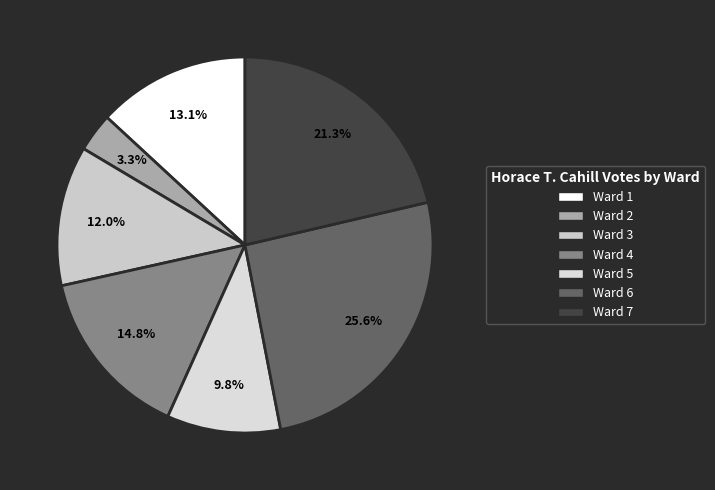

Count the number of slices in the pie.

7